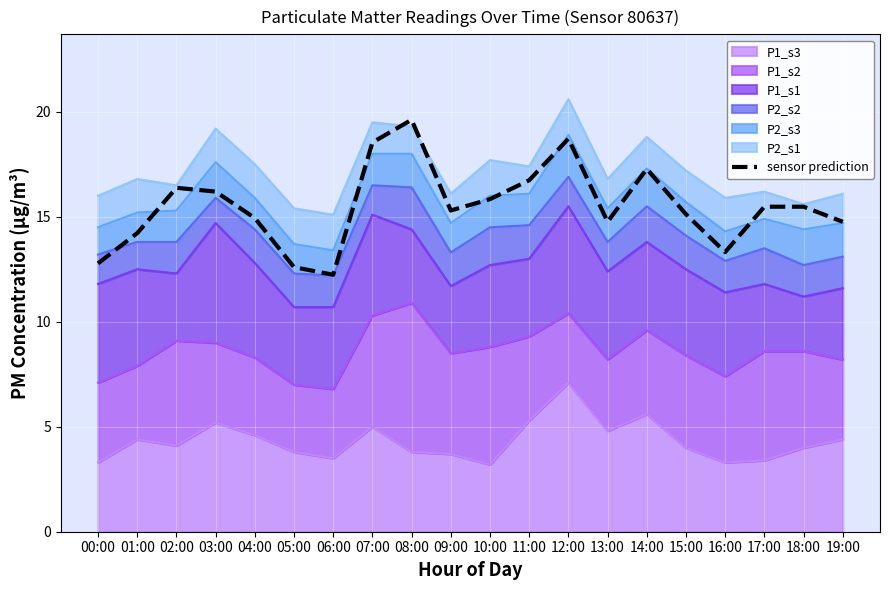

How many interior local valleys (lower than both neighbors) does the data have?

4